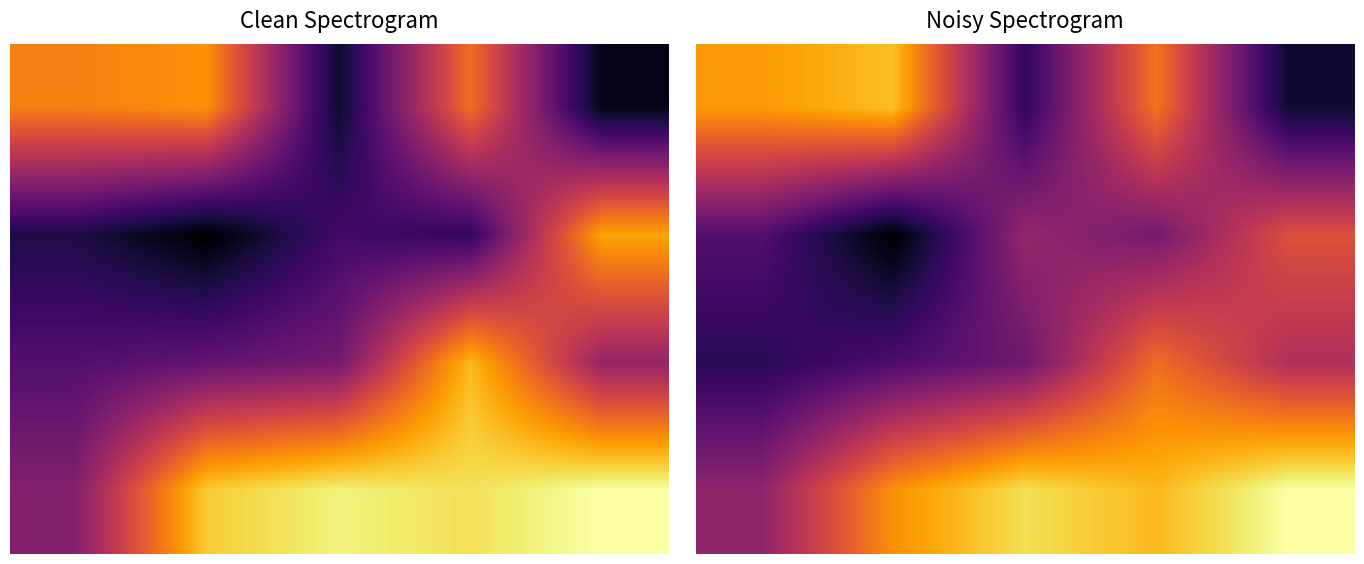

Is the value of 1.0 at 3 greater than the value of 2.0 at 1?

Yes